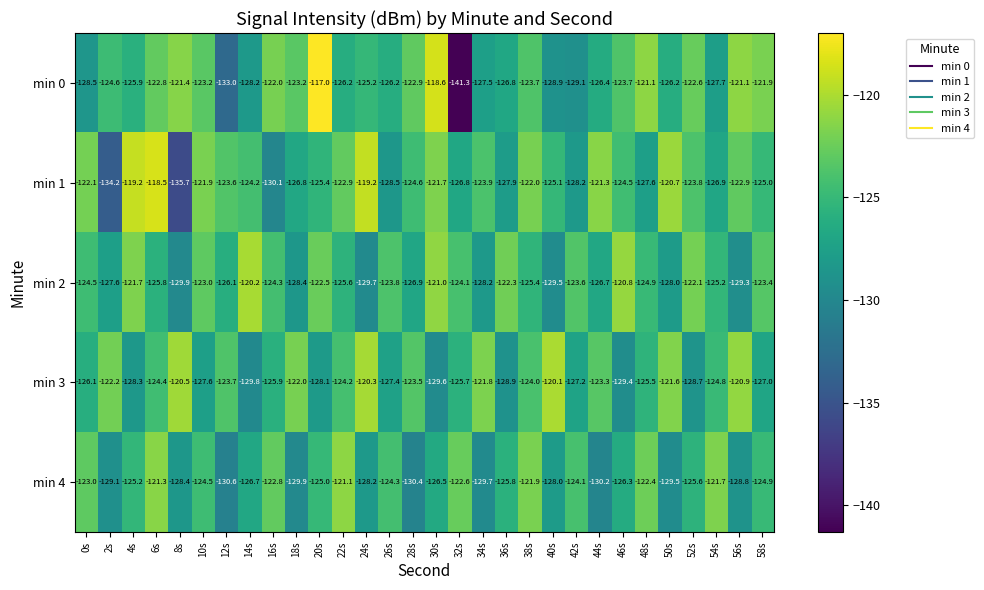

What is the difference between the second highest and minimum values in the min 3 series?

9.5